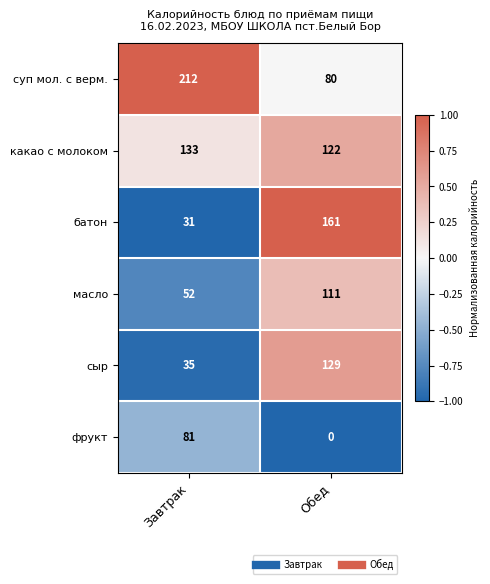

What is the difference between the какао с молоком values at Завтрак and Обед?

11